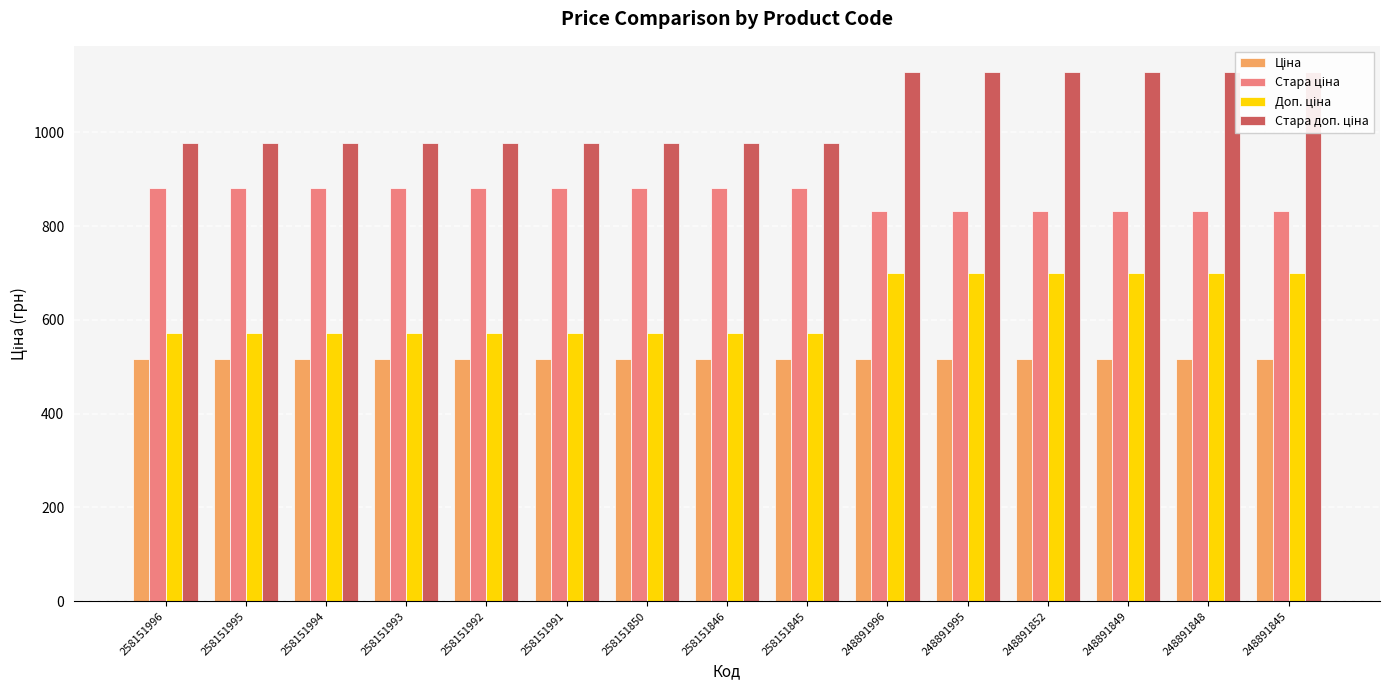

List the series in order of their overall mean, highest first.

Стара доп. ціна, Стара ціна, Доп. ціна, Ціна